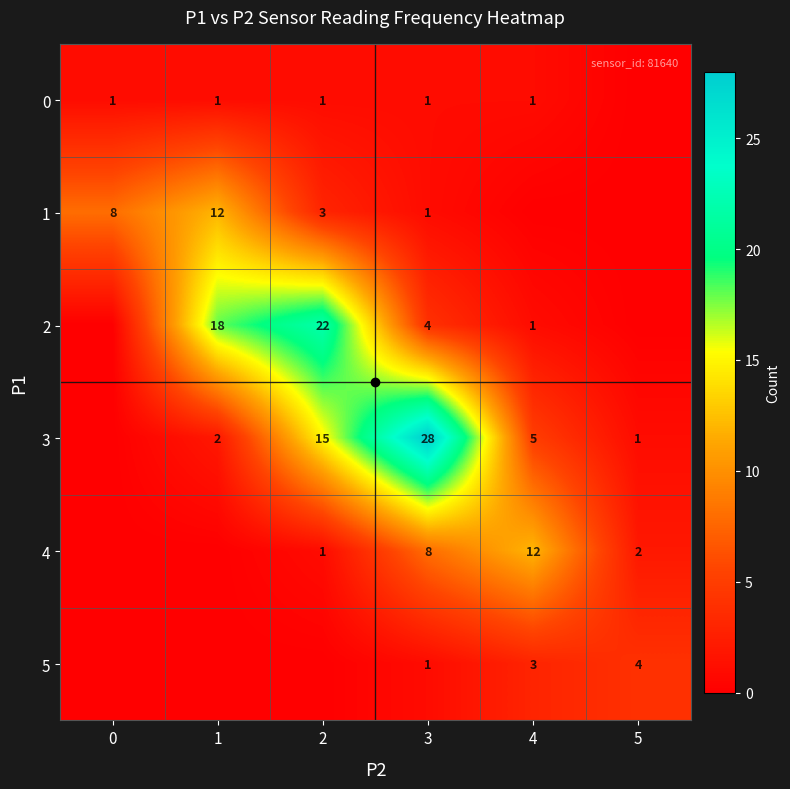

True or false: 3 has a value of 28 at 3.

True